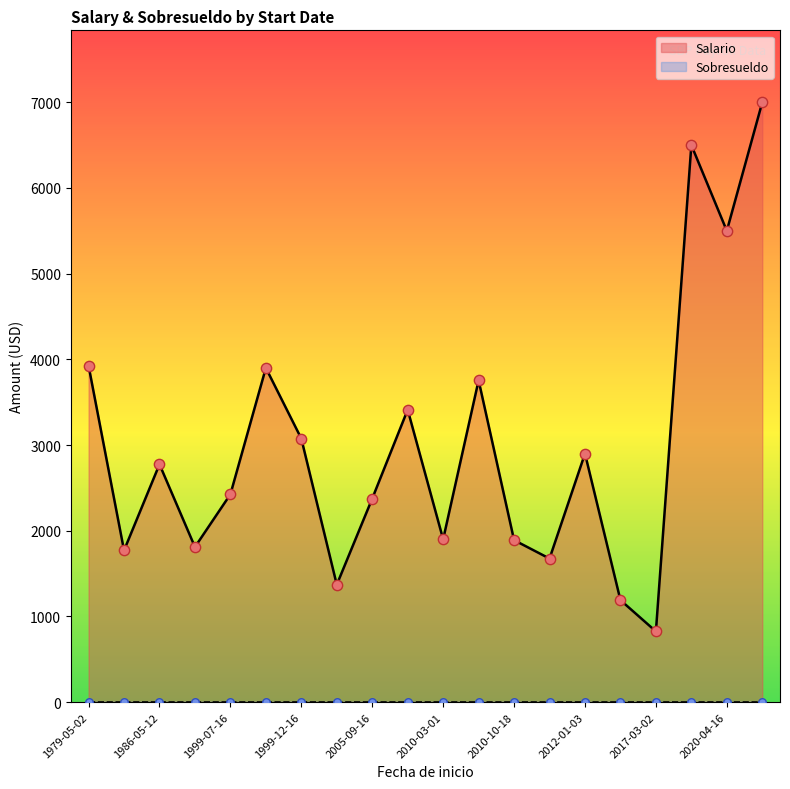

What are all the series names shown in the legend?

Salario, Sobresueldo